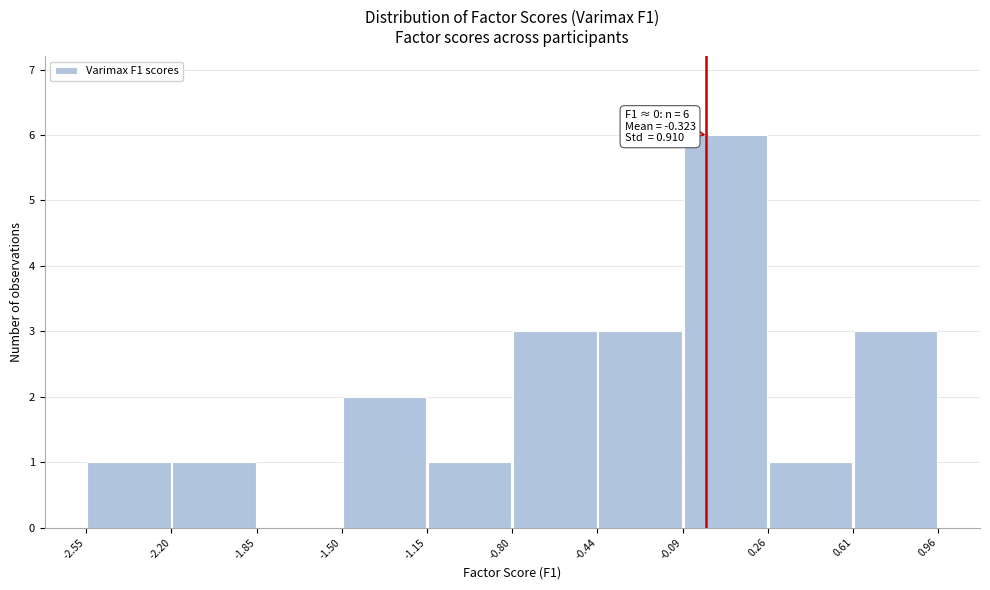

Which range on the x-axis has the tallest bar?

-0.09 to 0.26